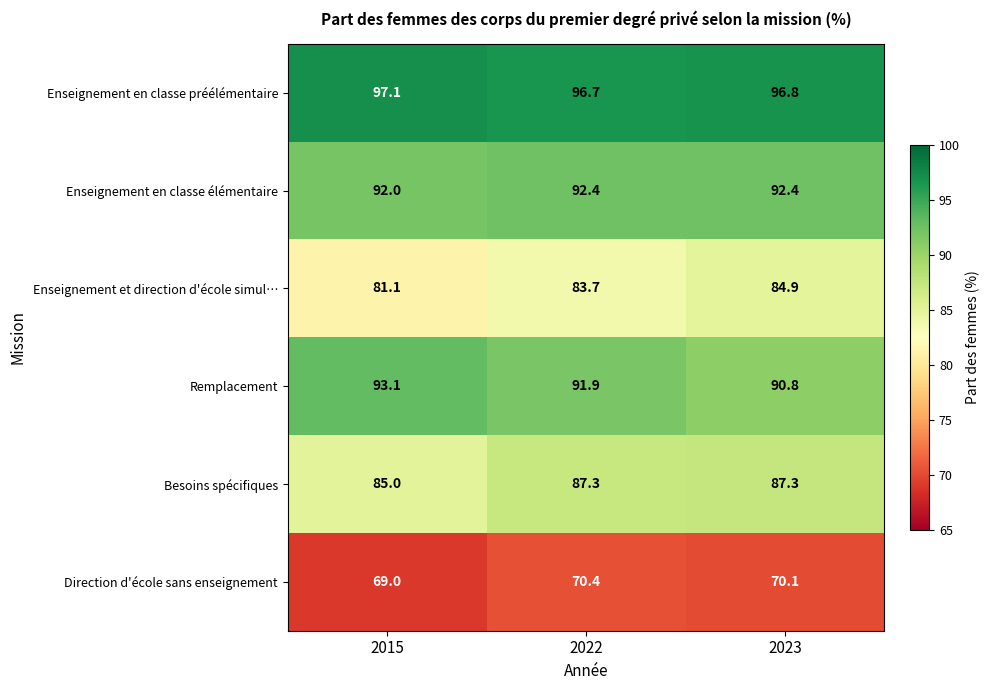

What is the greatest value displayed?

97.1